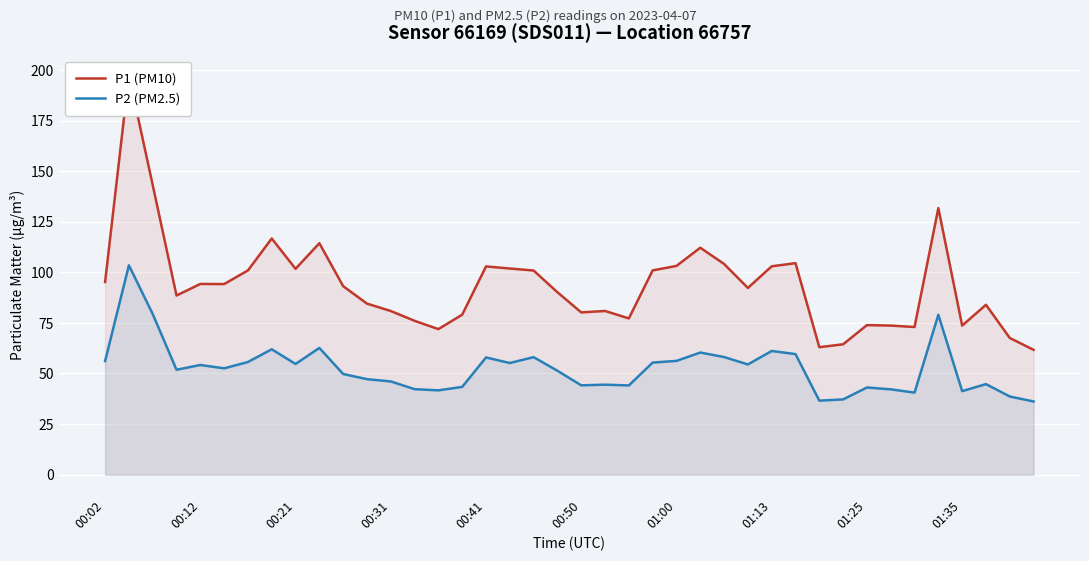

What is the maximum value for P2 (PM2.5)?

103.5